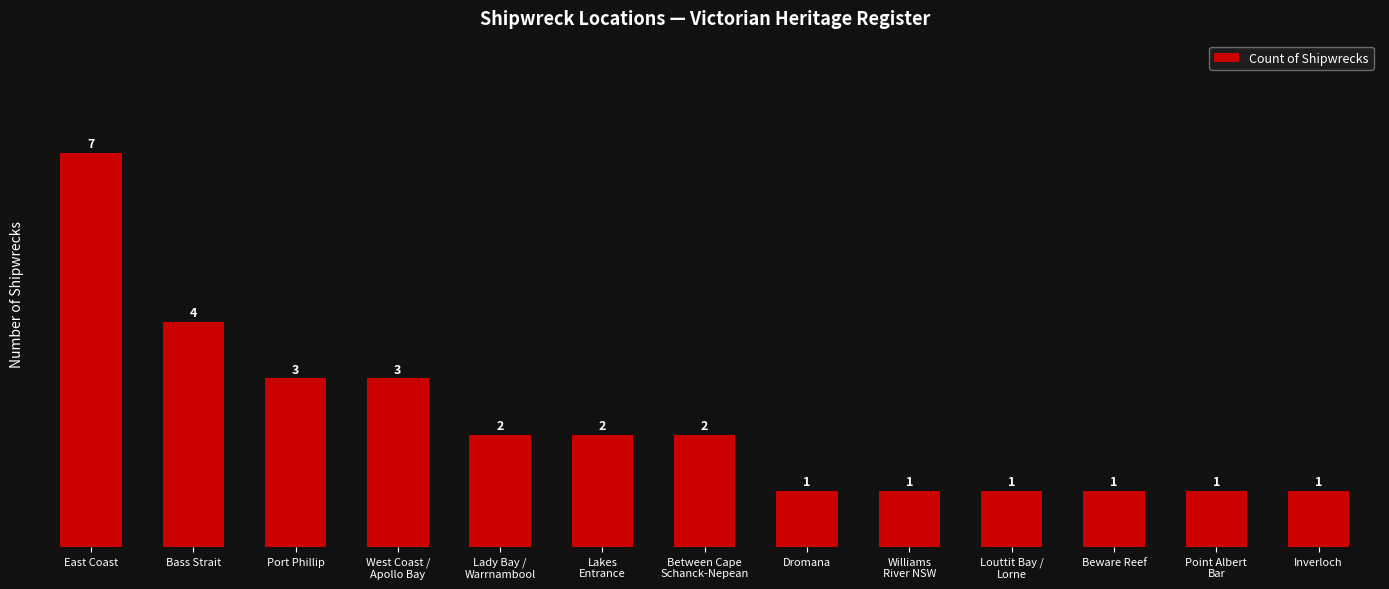

Reading left to right, what are all the values shown in this chart?

East Coast=7	Bass Strait=4	Port Phillip=3	West Coast /
Apollo Bay=3	Lady Bay /
Warrnambool=2	Lakes
Entrance=2	Between Cape
Schanck-Nepean=2	Dromana=1	Williams
River NSW=1	Louttit Bay /
Lorne=1	Beware Reef=1	Point Albert
Bar=1	Inverloch=1